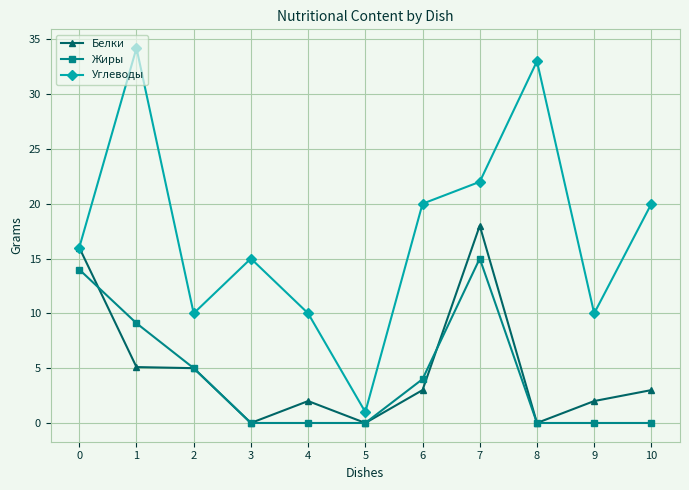

At how many categories does at least one series exceed 25?

2